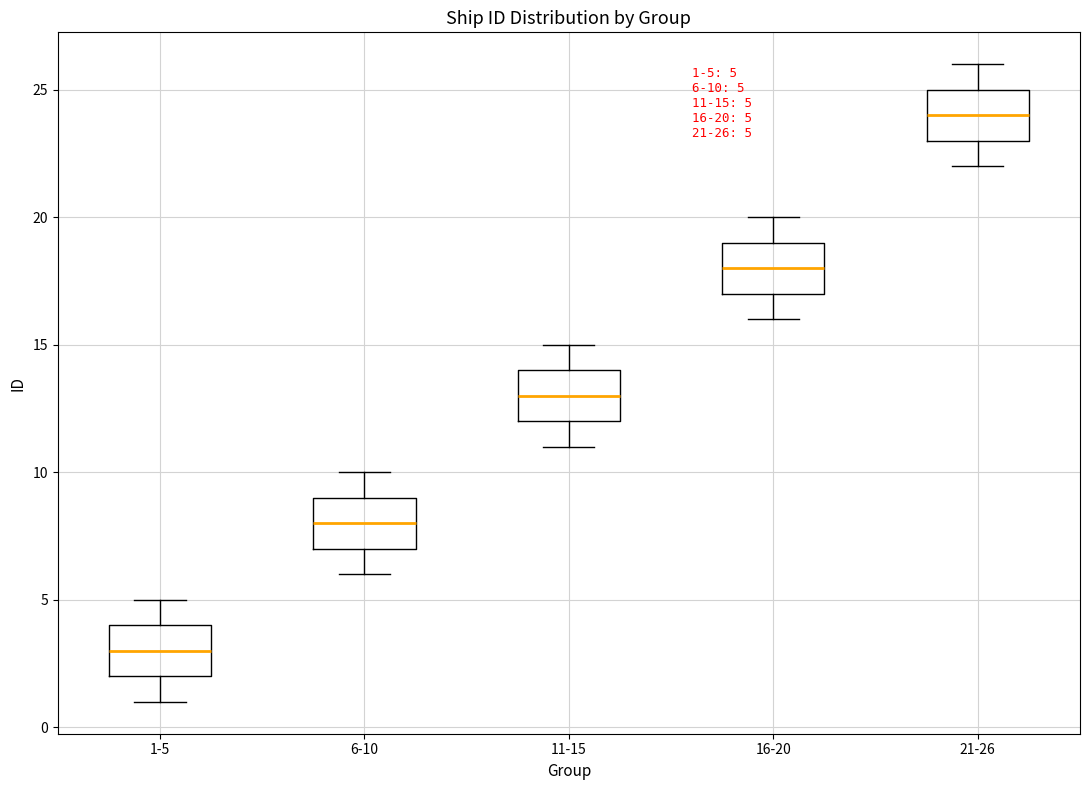

Which box has the highest median line?

21-26